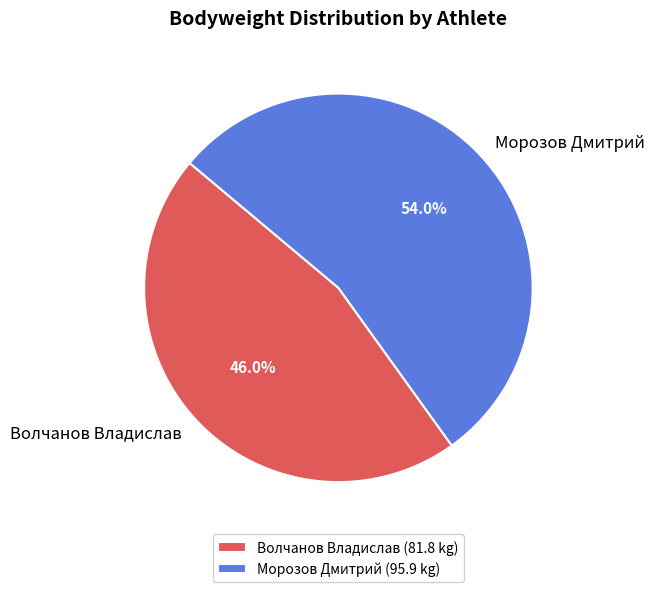

Is it true that Волчанов Владислав is 46% of the pie?

True